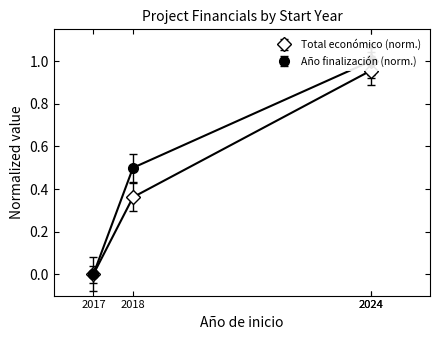

Between 2024 and 2018, which is larger?

2024